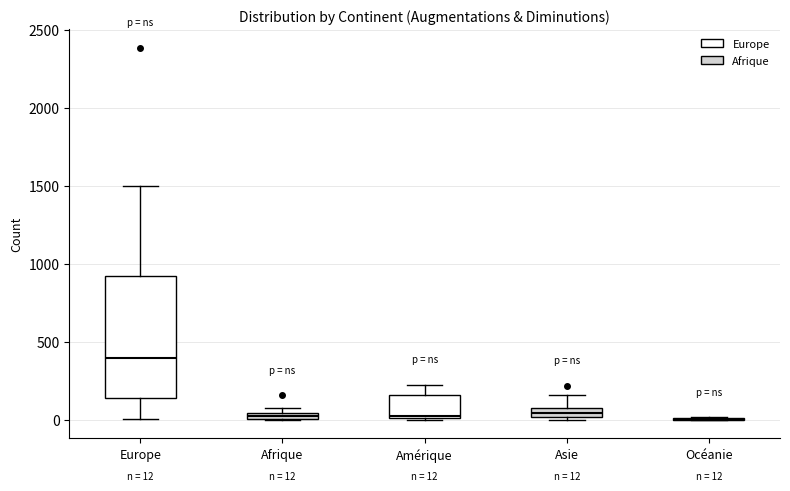

Which box is the tallest, from its lower edge to its upper edge?

Europe